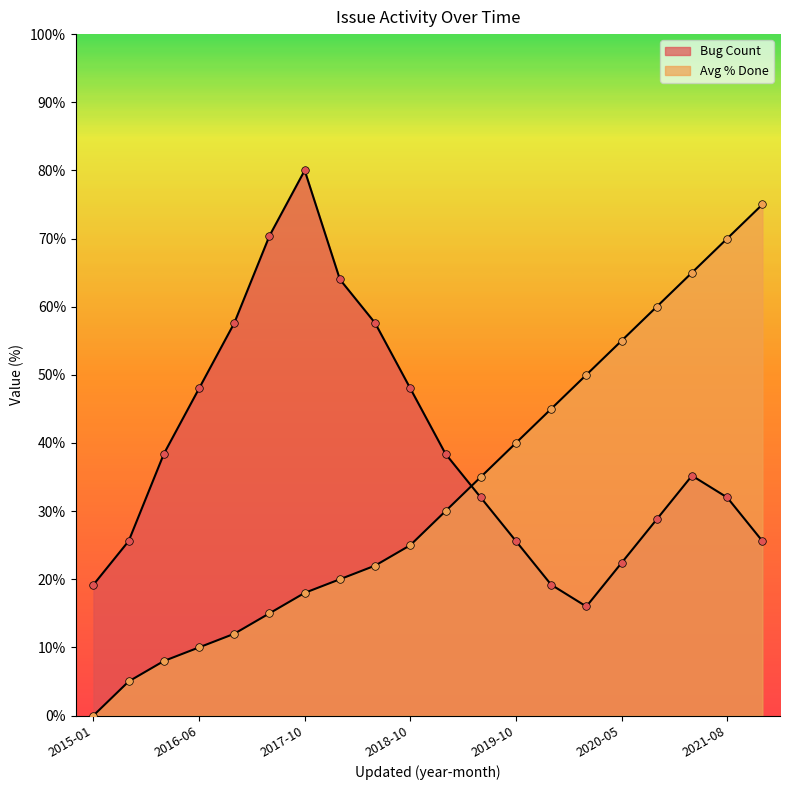

At how many categories does at least one series exceed 64?

5